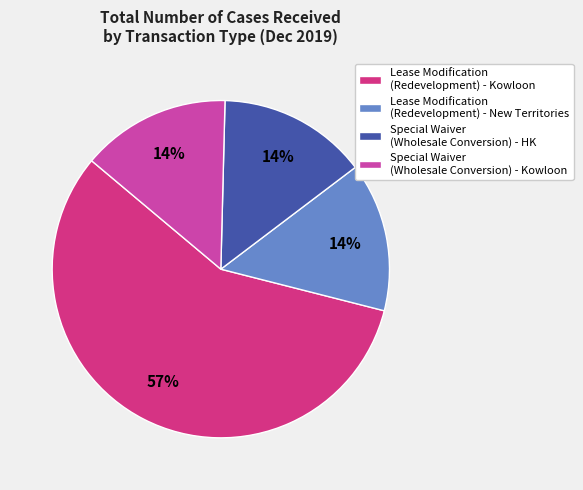

Which category has the biggest portion of the pie?

Lease Modification (Redevelopment) - Kowloon